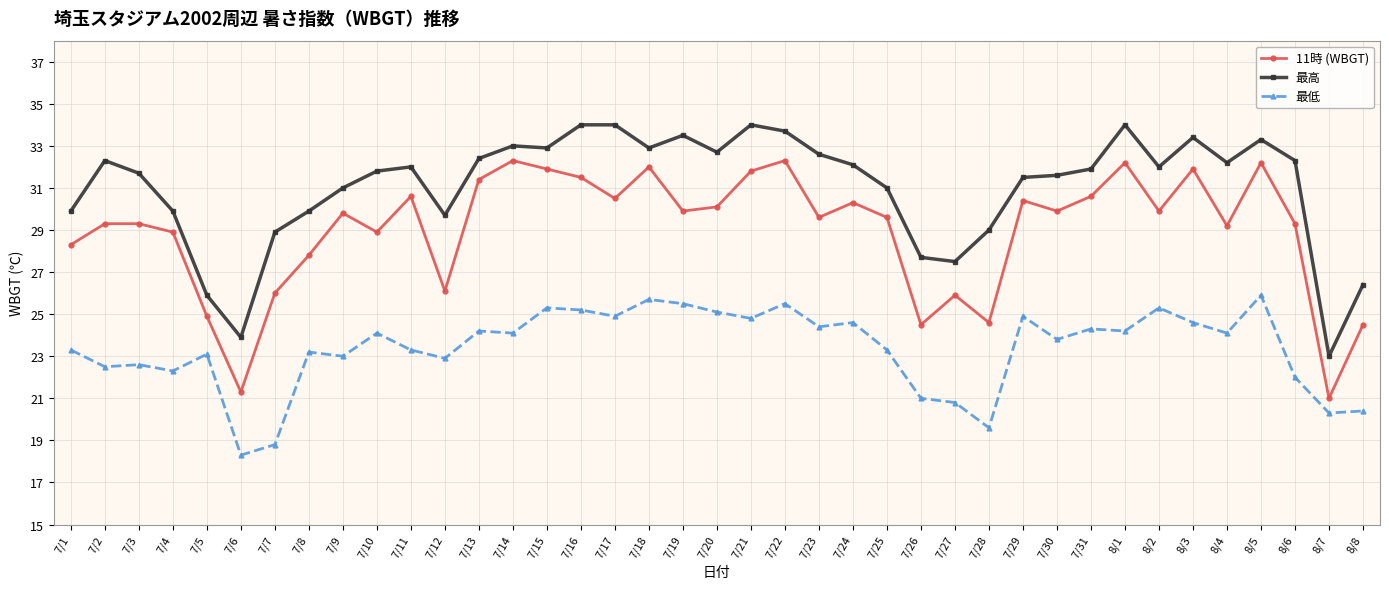

Rank the series by their maximum value, from highest to lowest.

最高, 11時 (WBGT), 最低